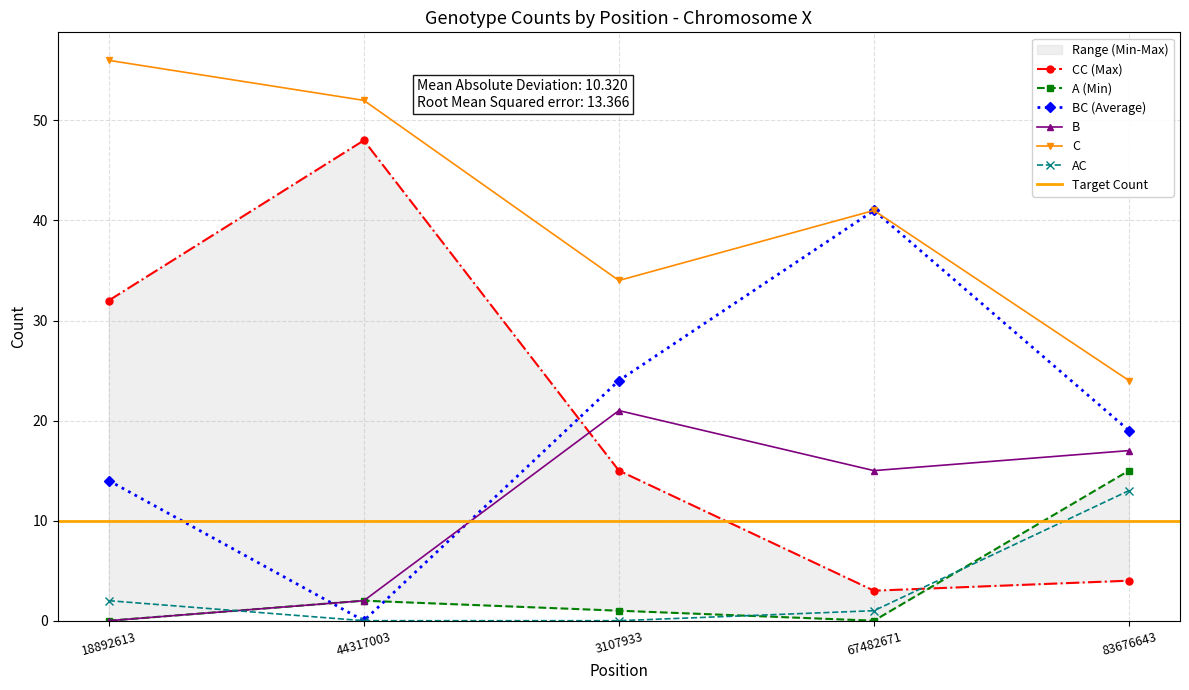

What is the highest value of the CC series?

48